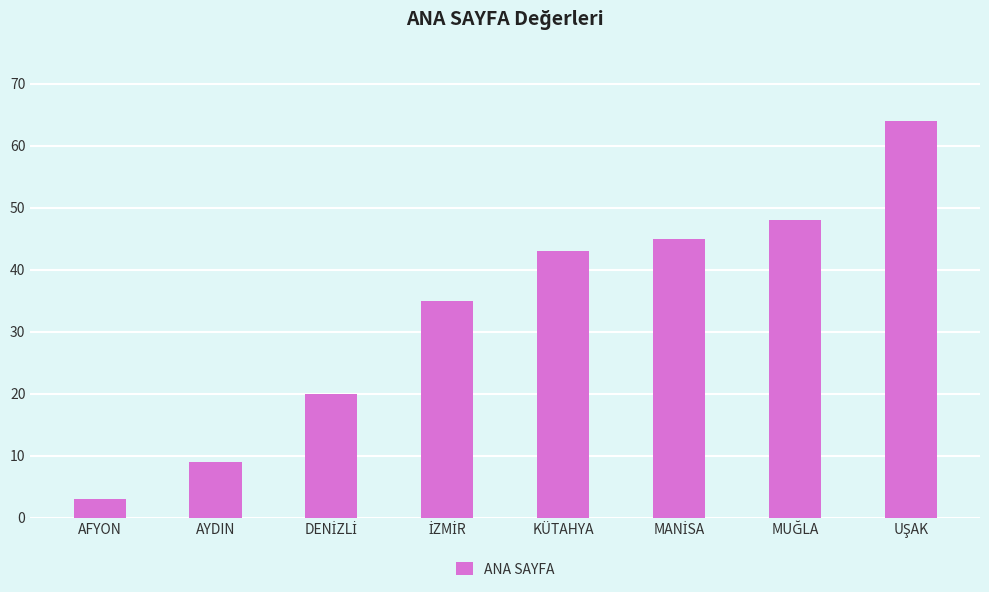

How many bars are there in total?

8